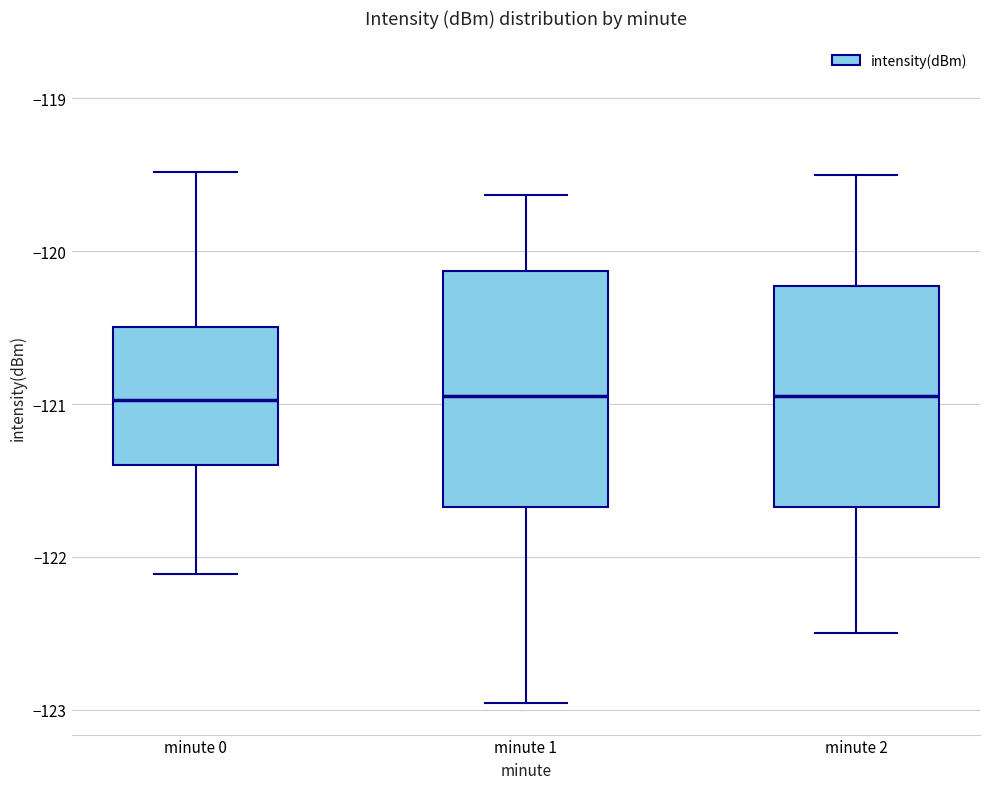

Reading left to right, read every box against the y-axis: the position of its median line, the range the box covers, and the ends of its whiskers. The values are not printed on the chart, so give them approximately, as read against the axis.

minute 0: median -121.0, box -121.4 to -120.5, whiskers -122.1 to -119.5
minute 1: median -120.9, box -121.7 to -120.1, whiskers -123.0 to -119.6
minute 2: median -120.9, box -121.7 to -120.2, whiskers -122.5 to -119.5